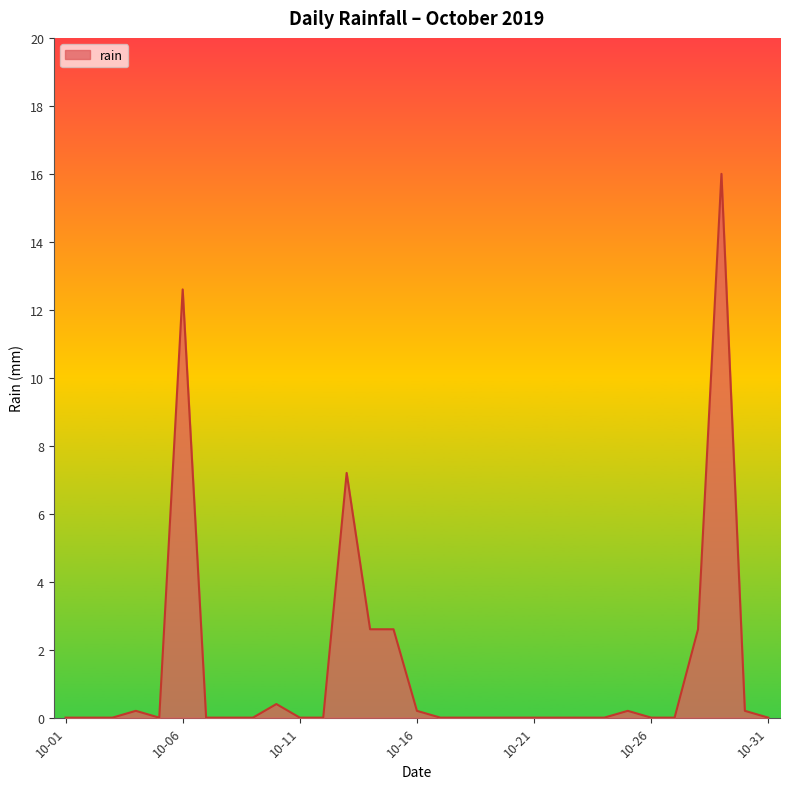

How many lines are shown in the chart?

1